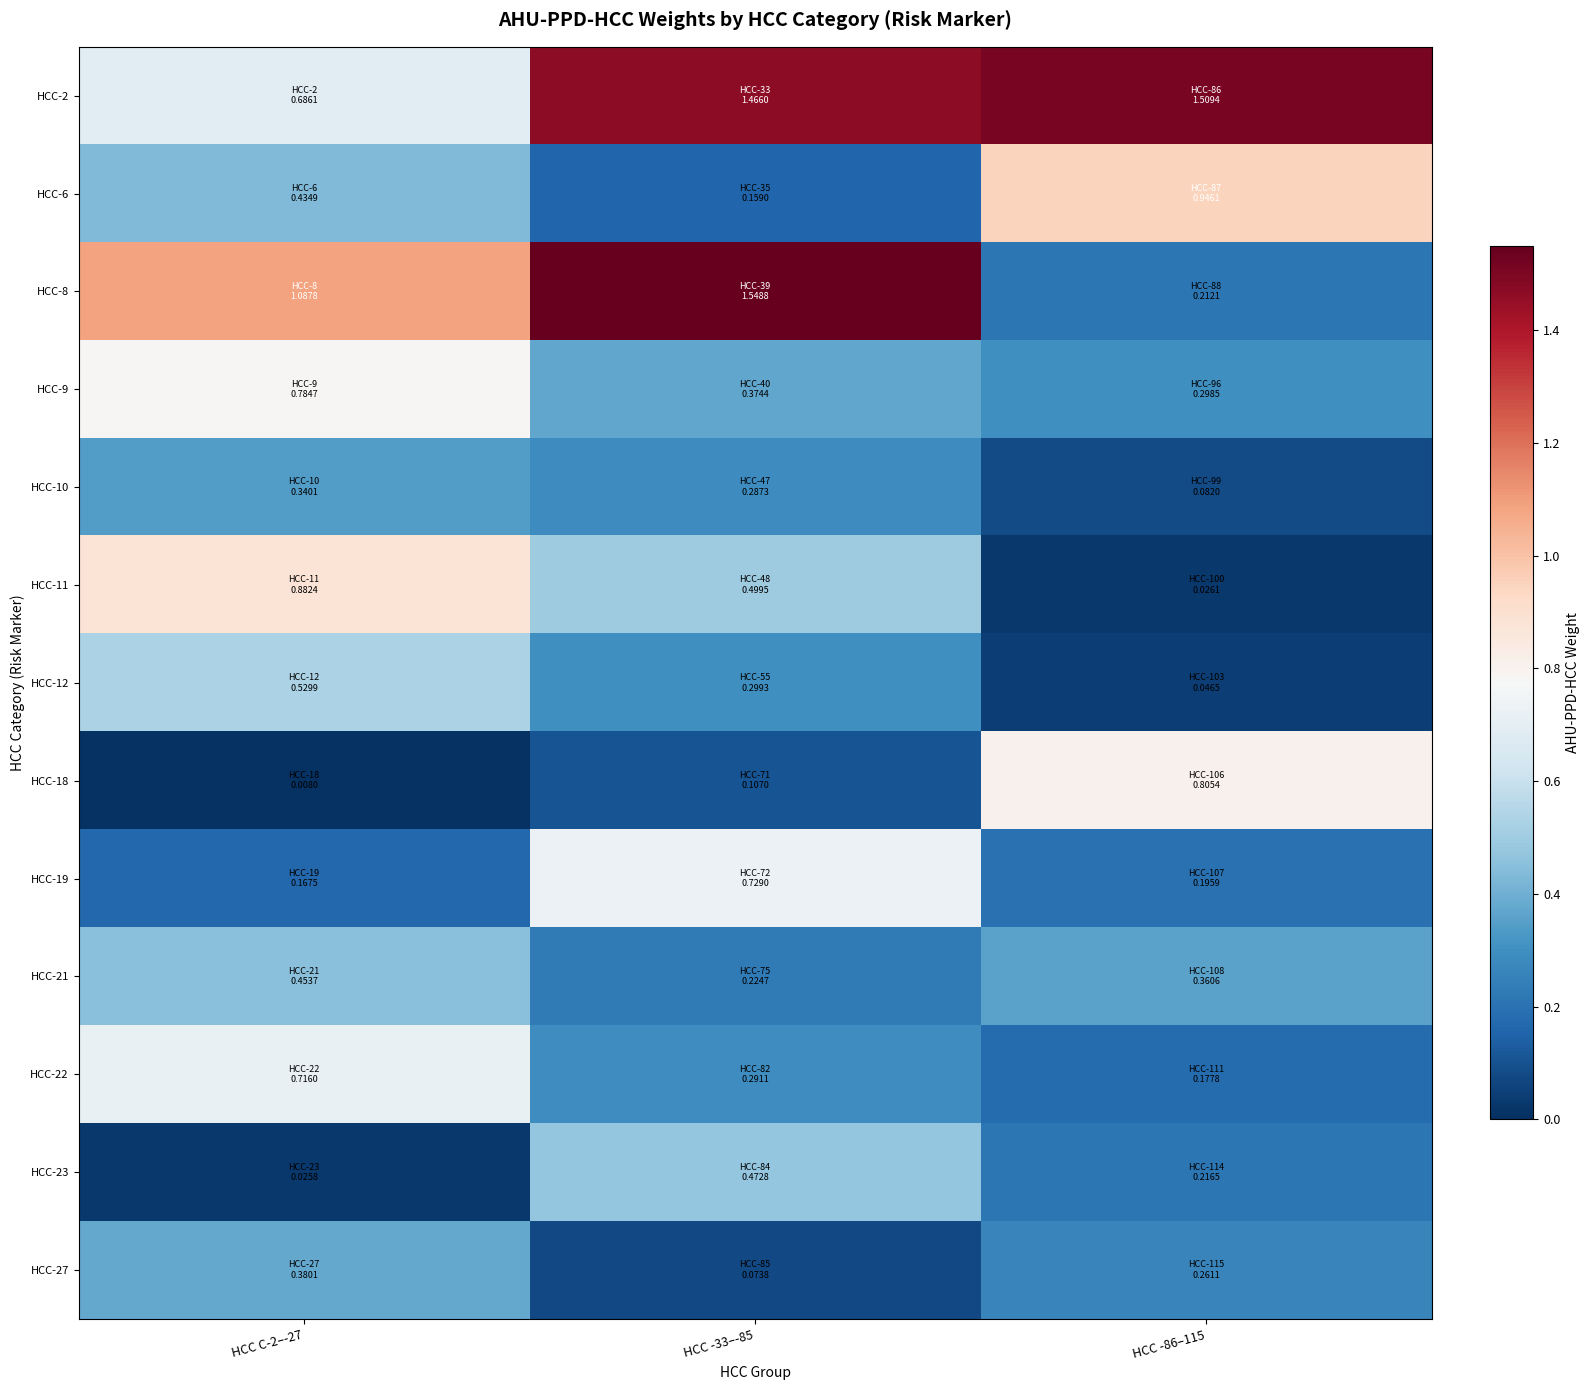

Reading left to right, what are all the values shown in this chart?

HCC-2: HCC C-2–-27=0.7	HCC -33–-85=1.5	HCC -86–115=1.5
HCC-6: HCC C-2–-27=0.4	HCC -33–-85=0.2	HCC -86–115=0.9
HCC-8: HCC C-2–-27=1.1	HCC -33–-85=1.5	HCC -86–115=0.2
HCC-9: HCC C-2–-27=0.8	HCC -33–-85=0.4	HCC -86–115=0.3
HCC-10: HCC C-2–-27=0.3	HCC -33–-85=0.3	HCC -86–115=0.1
HCC-11: HCC C-2–-27=0.9	HCC -33–-85=0.5	HCC -86–115=0.0
HCC-12: HCC C-2–-27=0.5	HCC -33–-85=0.3	HCC -86–115=0.0
HCC-18: HCC C-2–-27=0.0	HCC -33–-85=0.1	HCC -86–115=0.8
HCC-19: HCC C-2–-27=0.2	HCC -33–-85=0.7	HCC -86–115=0.2
HCC-21: HCC C-2–-27=0.5	HCC -33–-85=0.2	HCC -86–115=0.4
HCC-22: HCC C-2–-27=0.7	HCC -33–-85=0.3	HCC -86–115=0.2
HCC-23: HCC C-2–-27=0.0	HCC -33–-85=0.5	HCC -86–115=0.2
HCC-27: HCC C-2–-27=0.4	HCC -33–-85=0.1	HCC -86–115=0.3